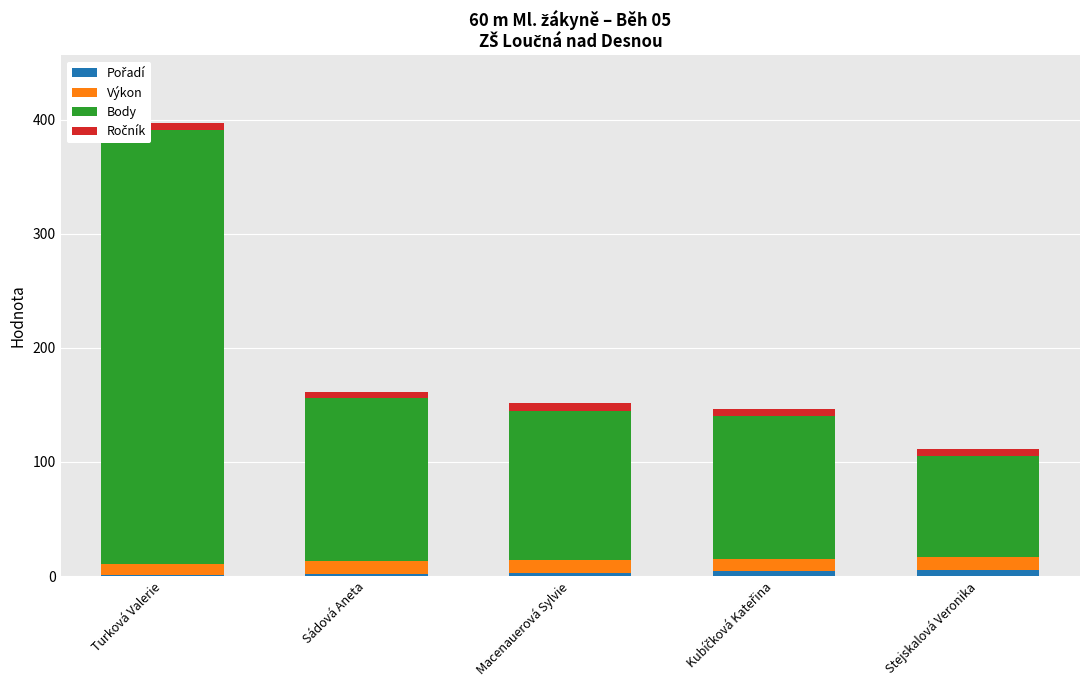

How many distinct data groups are displayed?

4